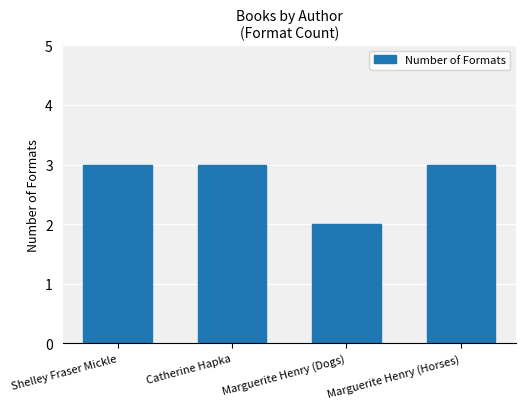

What is the label of the 1st bar from the left?

Shelley Fraser Mickle